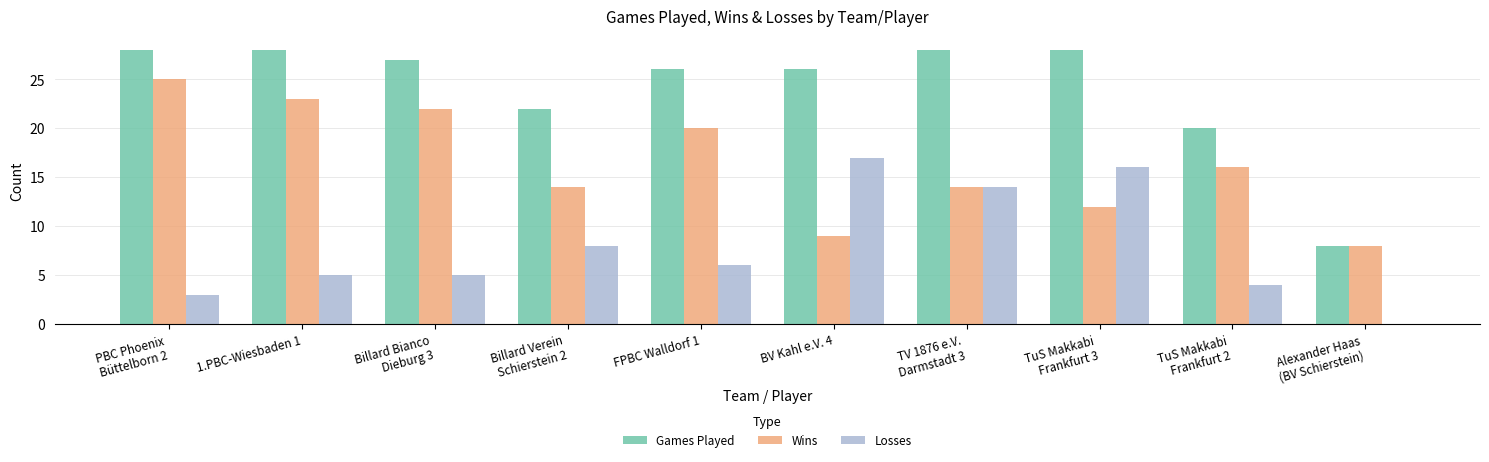

What is the average value of the Losses series?

8